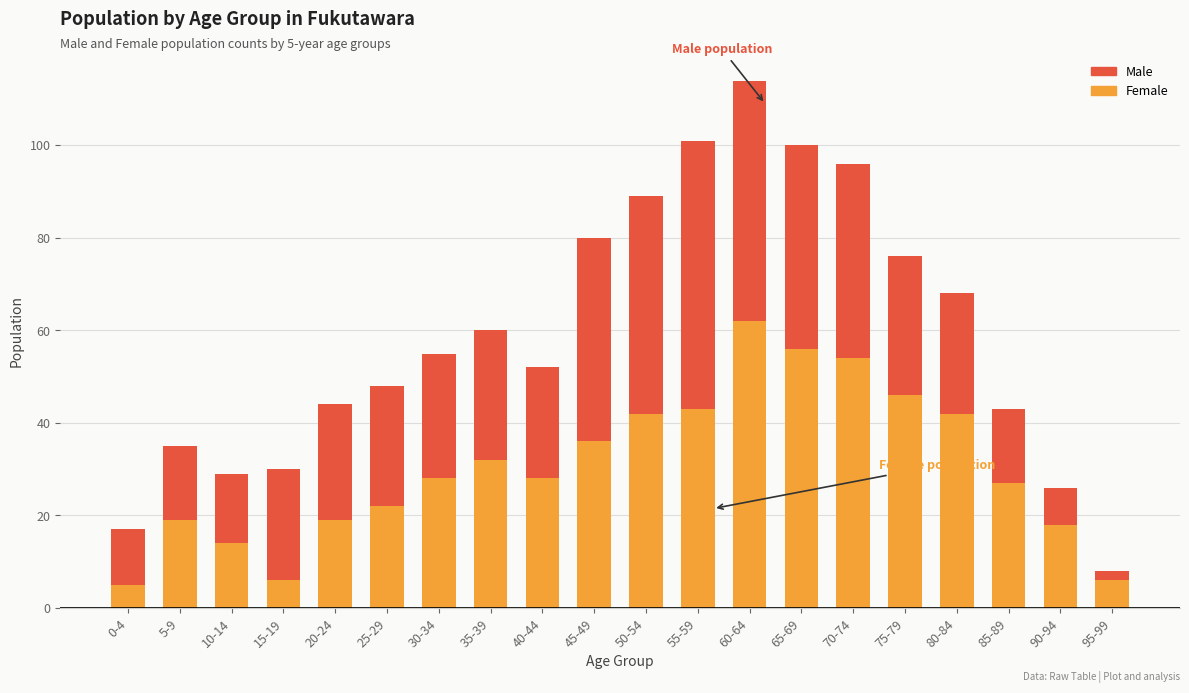

What is the difference between the Female values at 90-94 and 50-54?

24